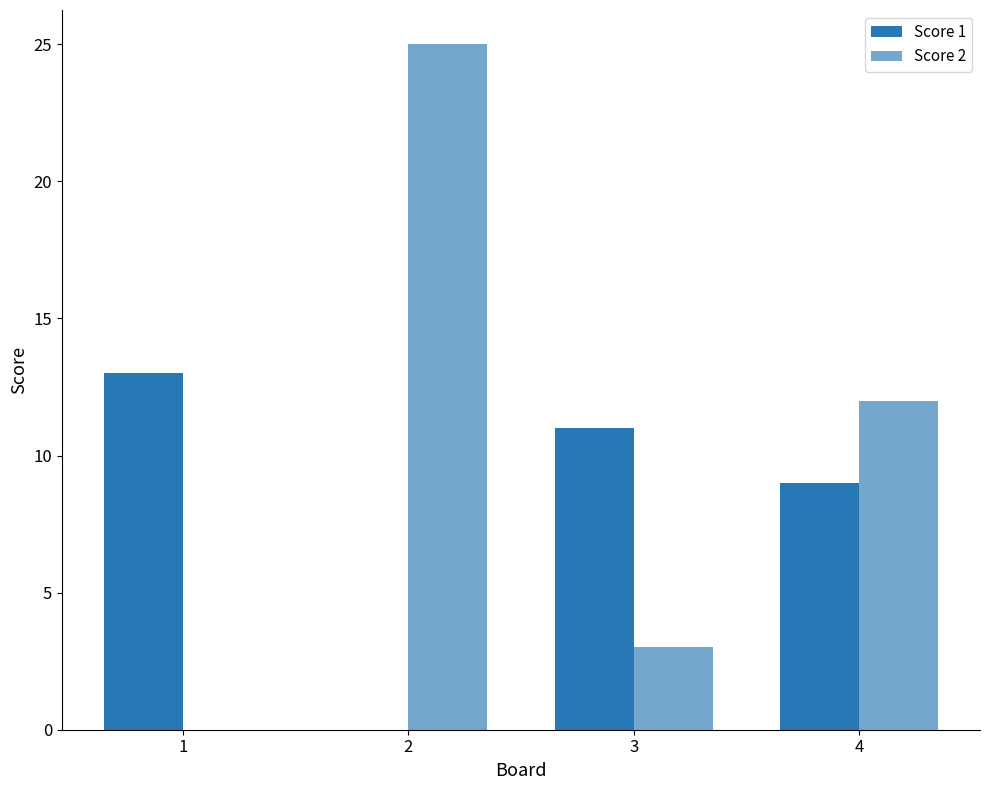

At how many categories does at least one series exceed 16?

1